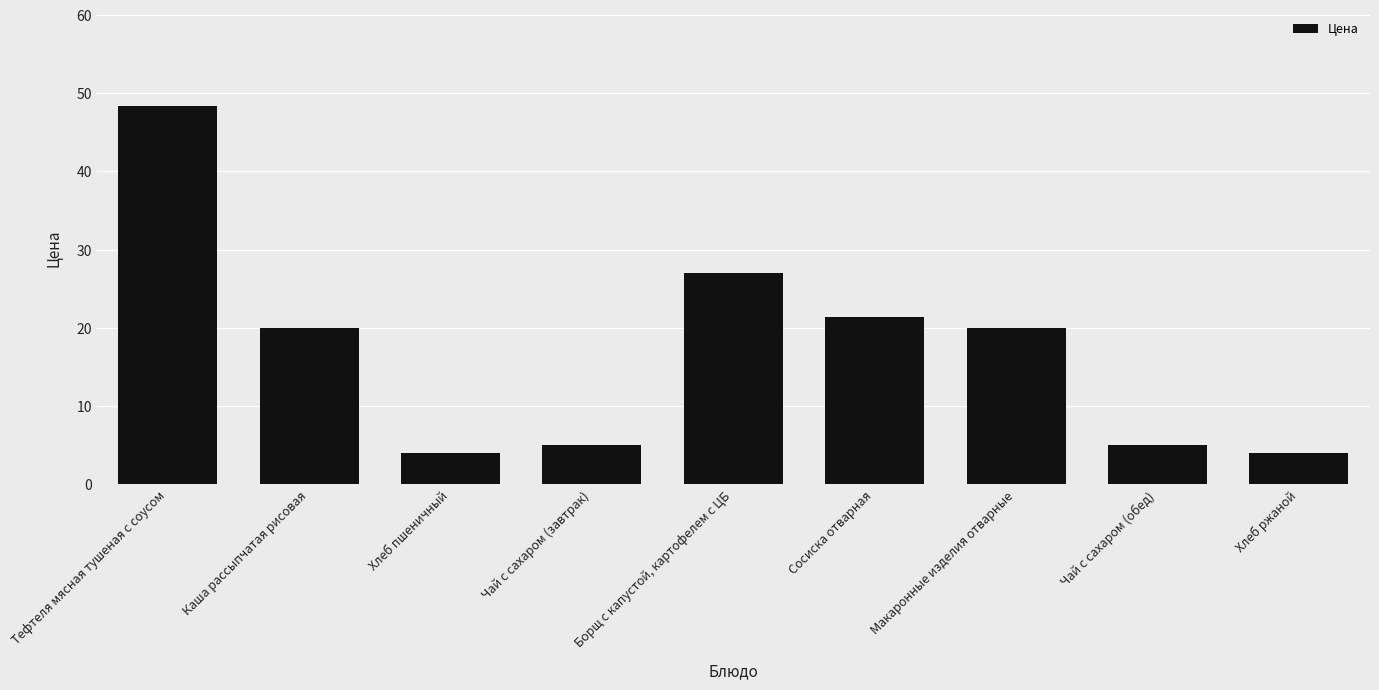

What is the ratio of the value at Тефтеля мясная тушеная с соусом to the value at Макаронные изделия отварные?

2.4